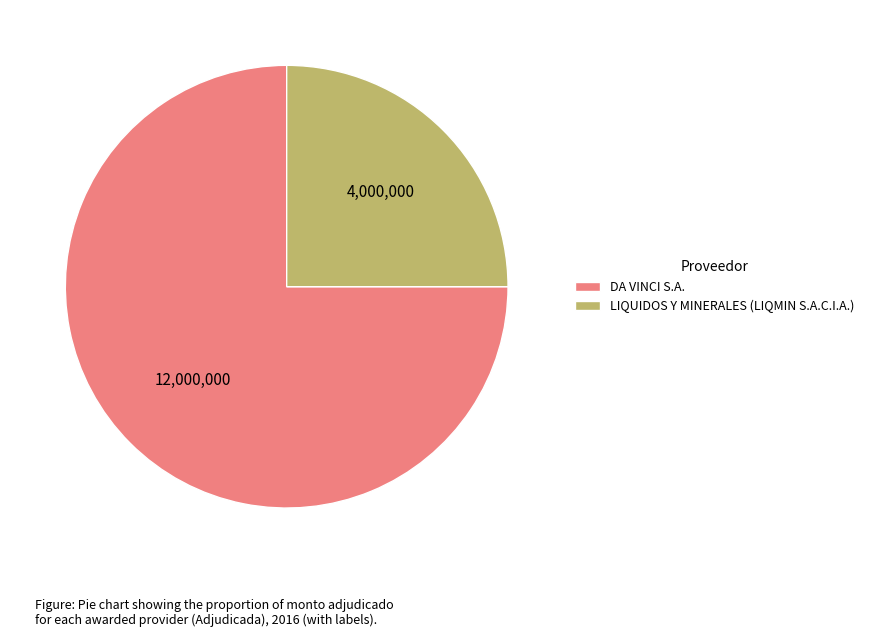

Which slice is the smallest?

LIQUIDOS Y MINERALES (LIQMIN S.A.C.I.A.)